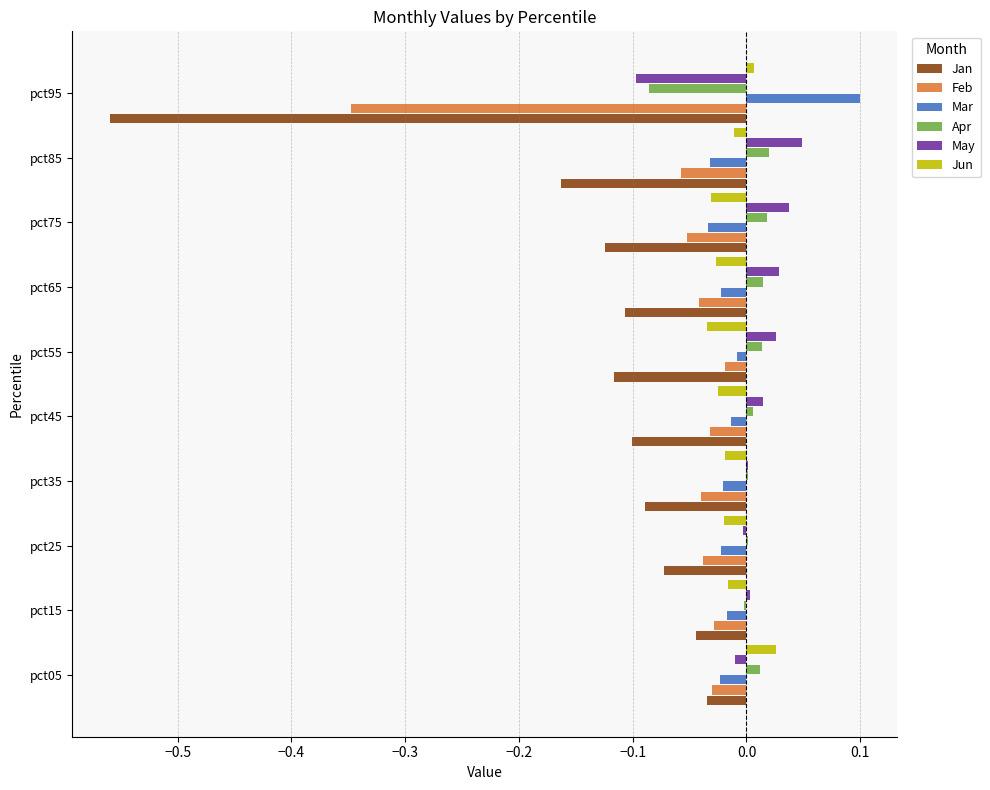

The value of Jan at pct65 is -0.0. True or false?

False